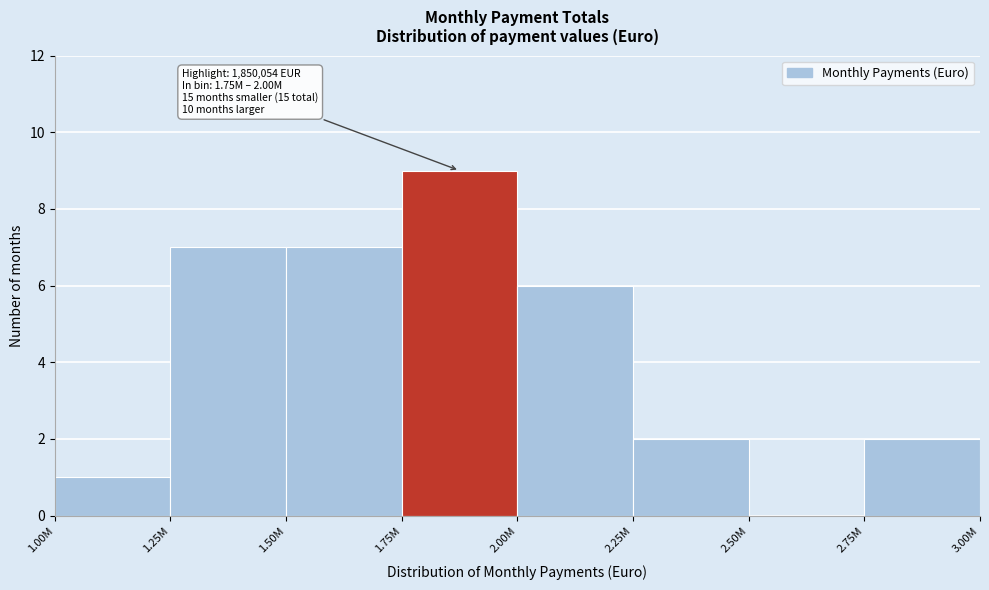

Reading left to right, list all the values displayed in this chart.

1.00M=1	1.25M=7	1.50M=7	1.75M=9	2.00M=6	2.25M=2	2.50M=0	2.75M=2